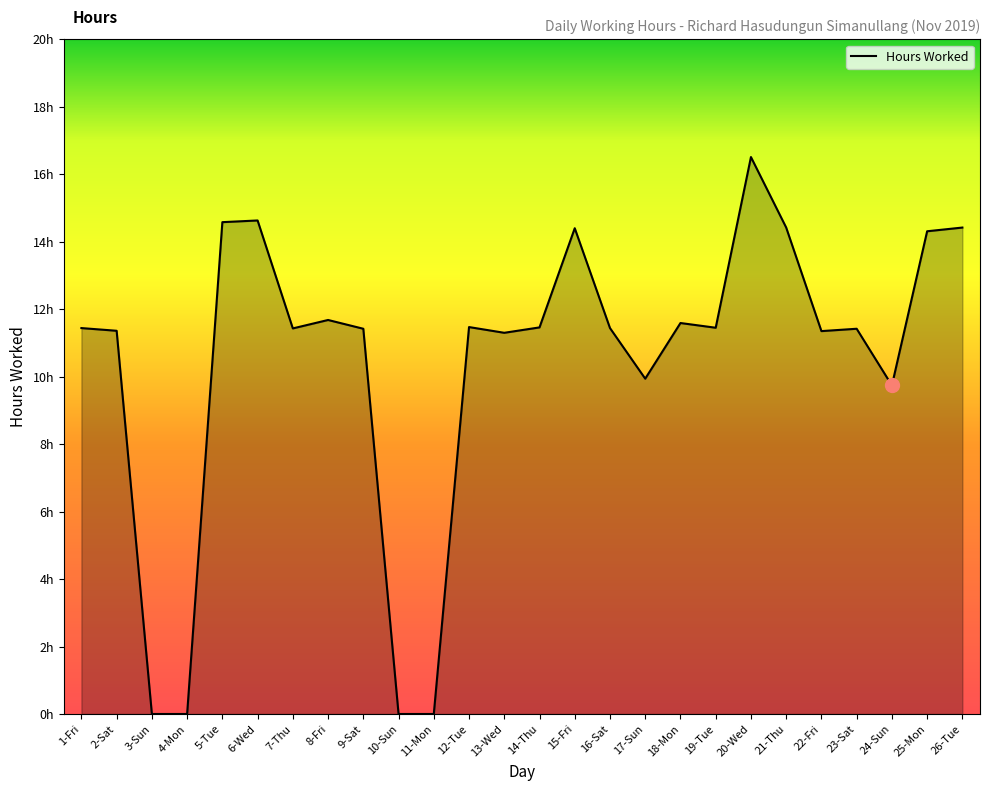

Is this an area chart (filled region under the line)?

Yes